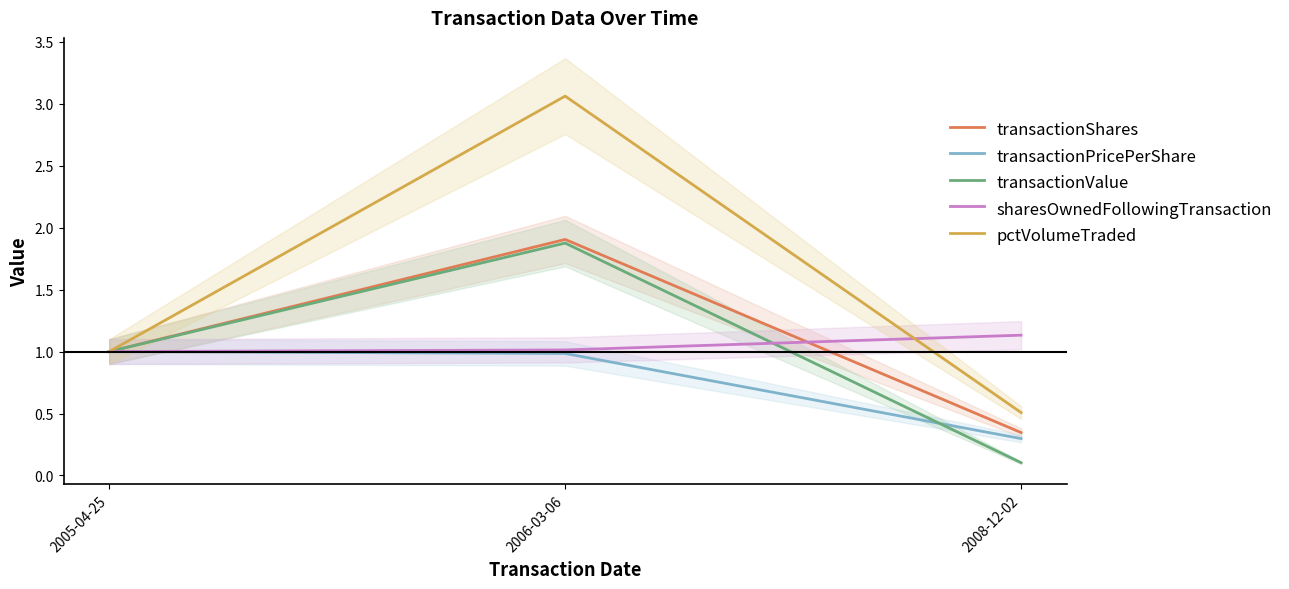

The value of sharesOwnedFollowingTransaction at 2005-04-25 is 1.0. True or false?

True